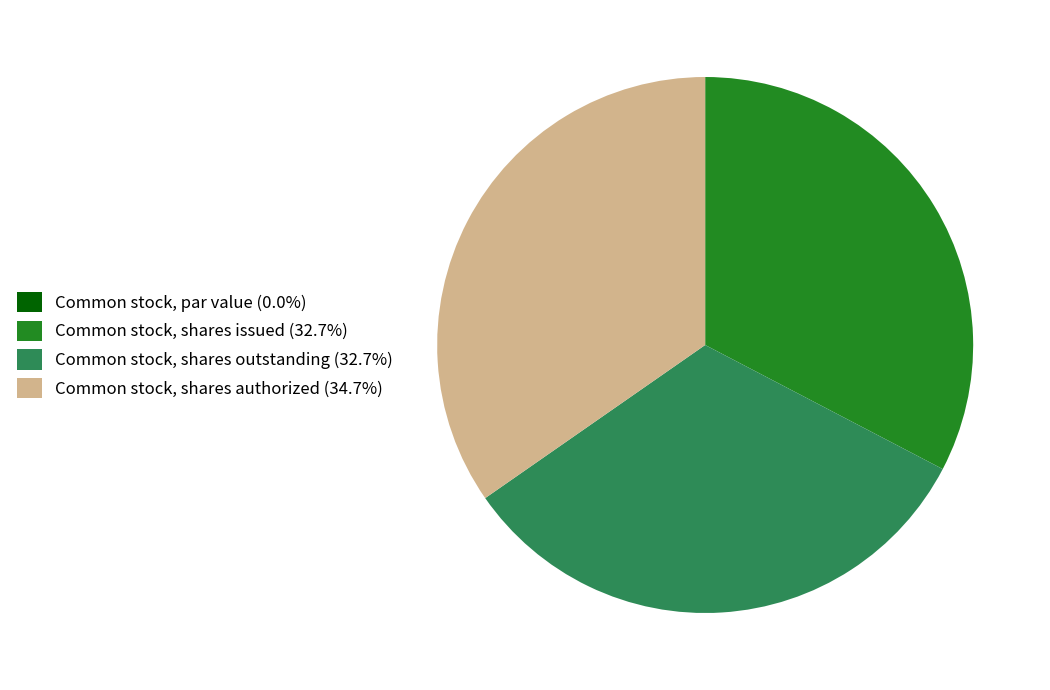

Approximately how many times larger is the value at Common stock, shares issued (32.7%) compared to Common stock, shares outstanding (32.7%)?

1.0